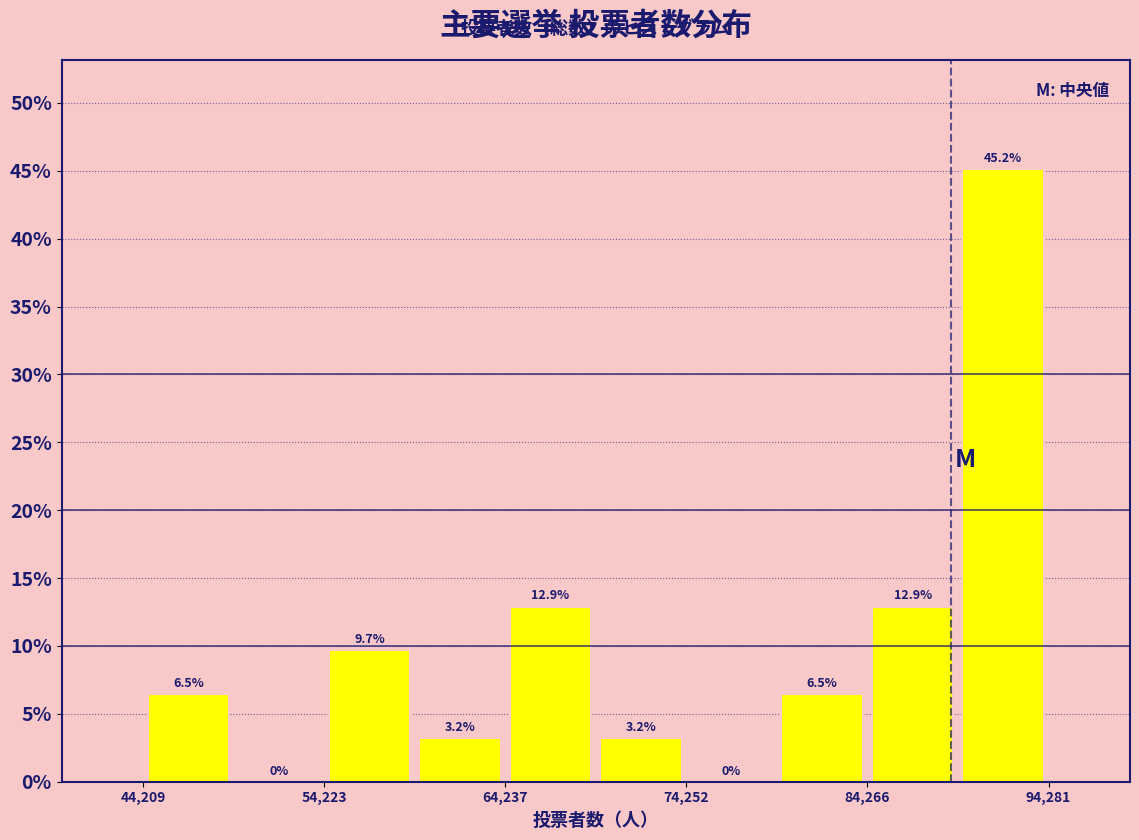

Around what value on the x-axis is the tallest bar? Give the approximate position of its centre, as read against the axis.

92000